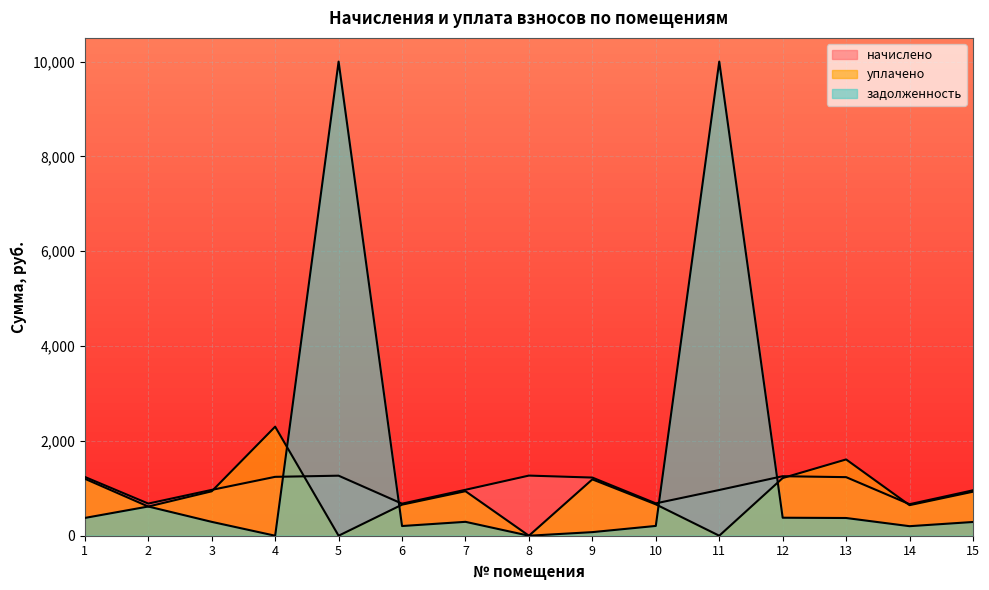

Reading left to right, extract all data points from this chart.

начислено: 1=1239.7	2=678.2	3=966.7	4=1241.9	5=1266.2	6=676.0	7=968.9	8=1268.3	9=1226.5	10=682.6	11=964.5	12=1255.1	13=1235.3	14=665.0	15=957.9
уплачено: 1=1201.4	2=615.4	3=936.8	4=2300.0	5=0.0	6=655.1	7=939.0	8=0.0	9=1188.6	10=661.5	11=0.0	12=1216.4	13=1608.9	14=644.5	15=928.3
задолженность: 1=375.0	2=616.0	3=292.4	4=0.0	5=10000.0	6=204.5	7=293.0	8=0.0	9=75.8	10=206.5	11=10000.0	12=379.6	13=373.6	14=201.1	15=289.7